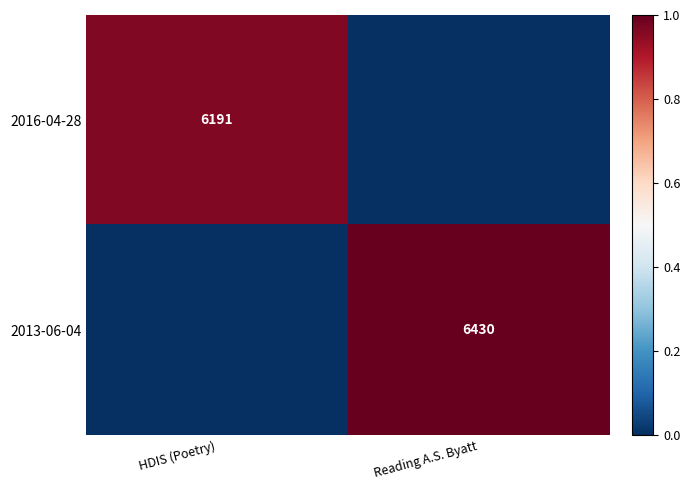

The value of 2016-04-28 at HDIS (Poetry) is 6191. True or false?

True